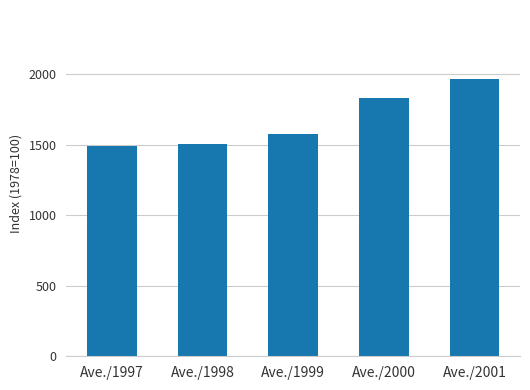

The chart shows a value of 2211.0 at Ave./1998. True or false?

False